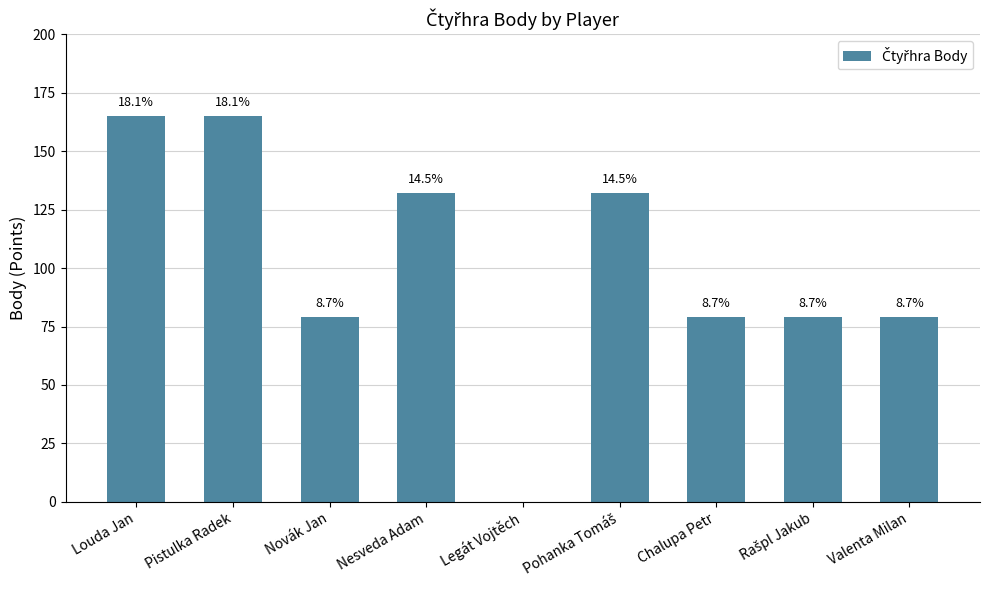

Are the bars horizontal?

No